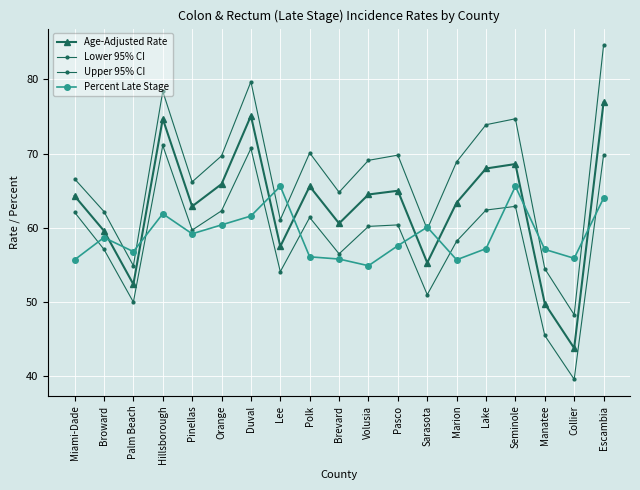

How many lines are shown in the chart?

4